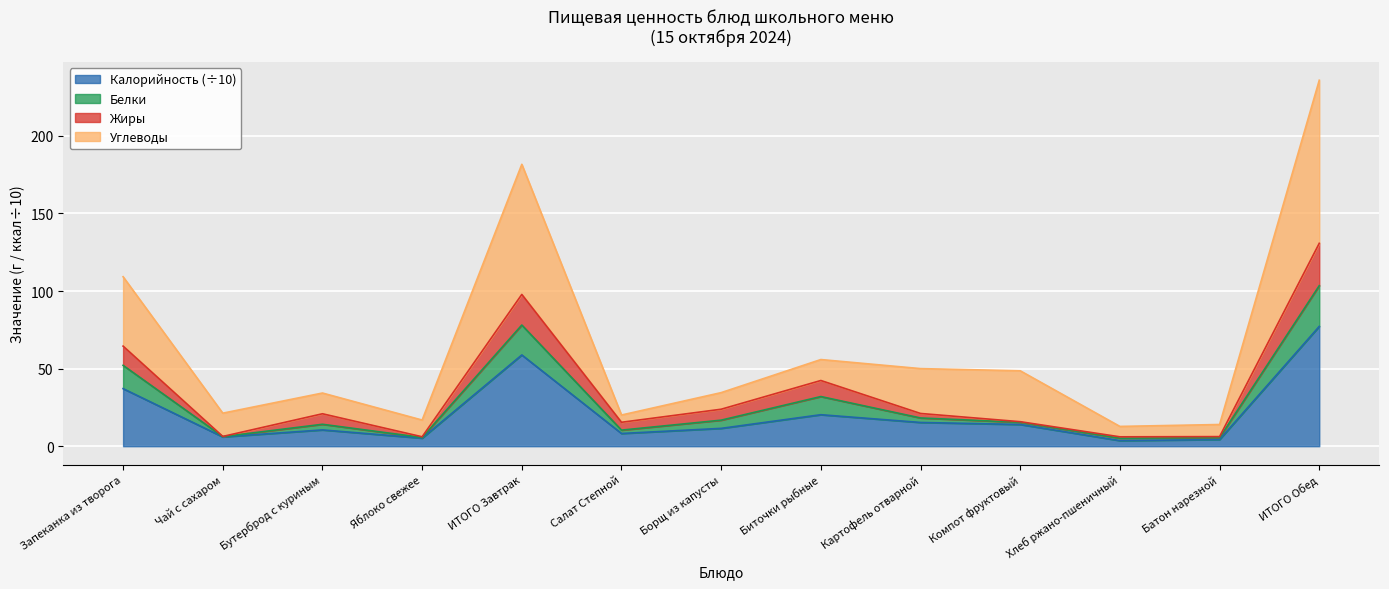

What is the difference between the Калорийность values at ИТОГО Завтрак and Биточки рыбные?

38.5